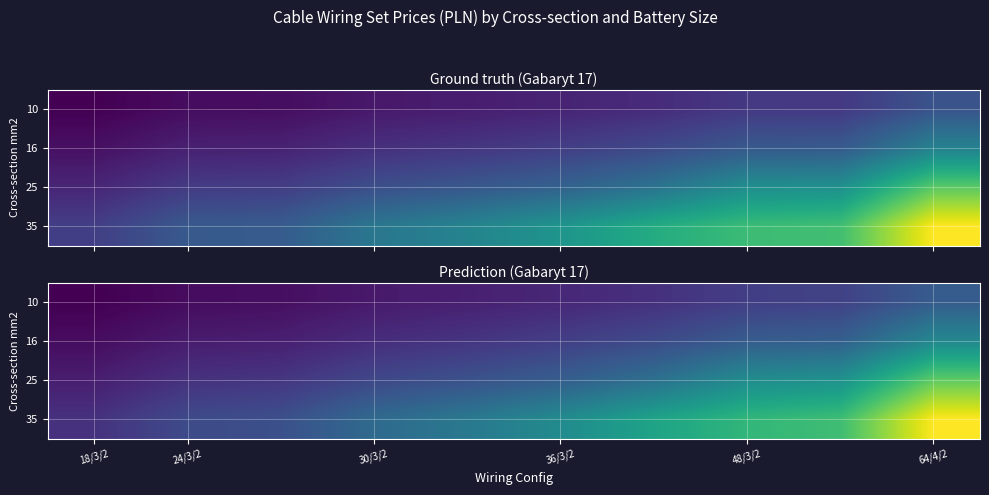

Which category has the lowest value in the 25 series?

18/3/2